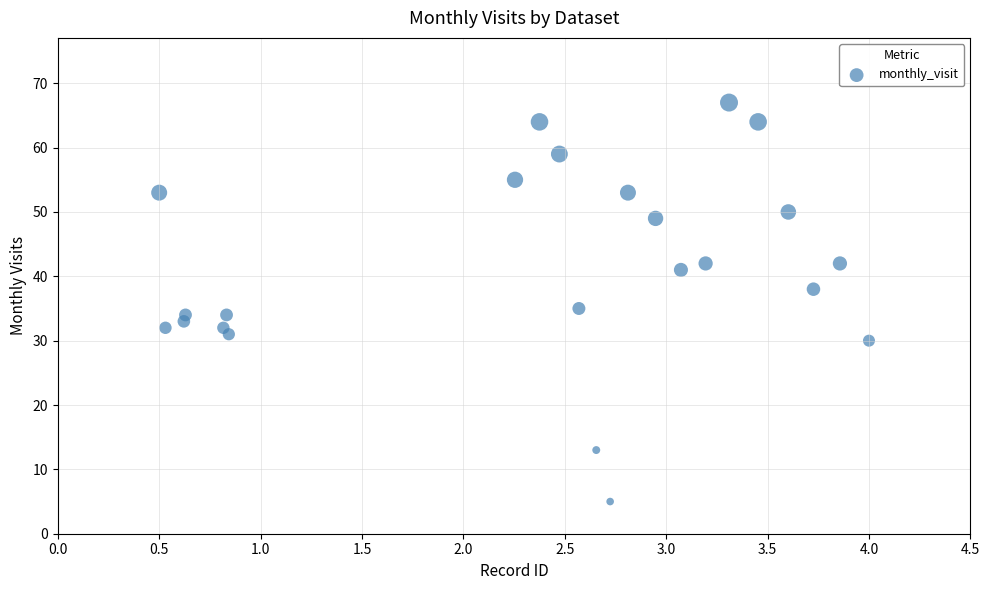

What Y value in the scatter plot is closest to 36?

35